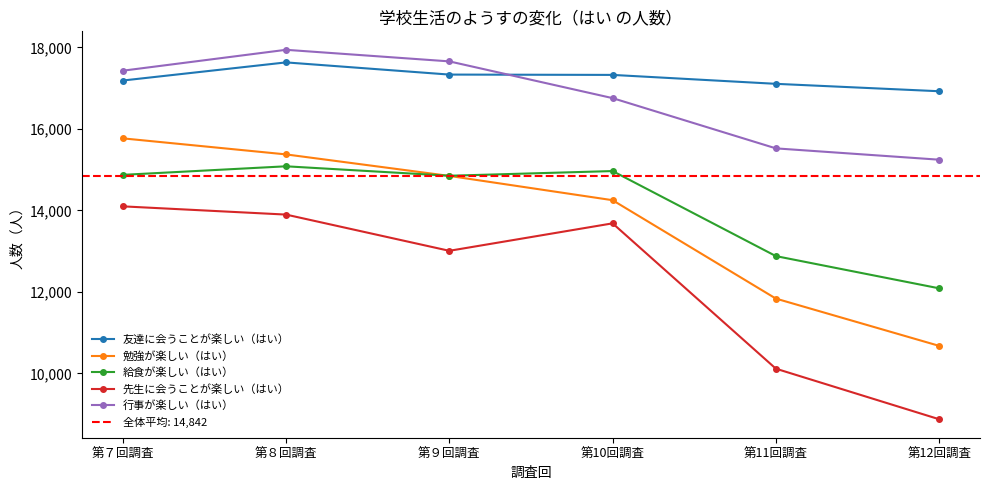

What is the sum of all 勉強が楽しい（はい） values?

82760